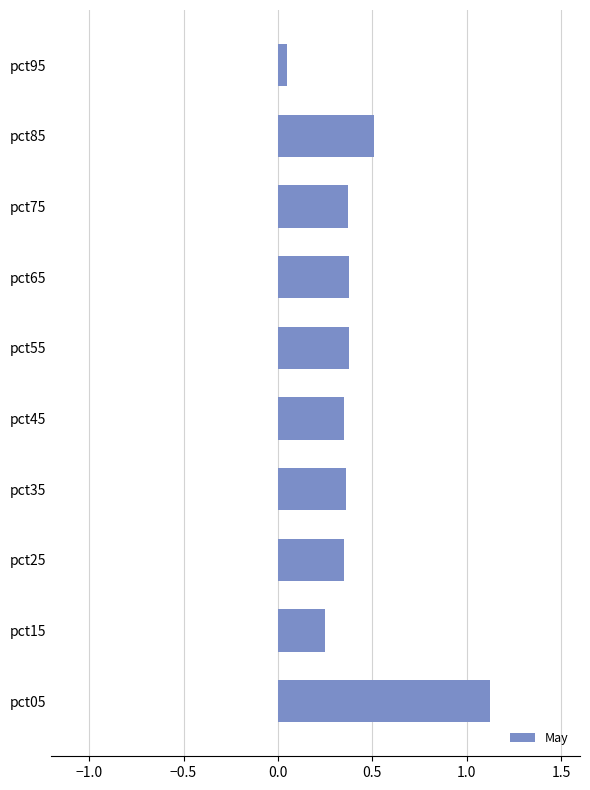

At which category does the chart reach its peak across all series?

pct05